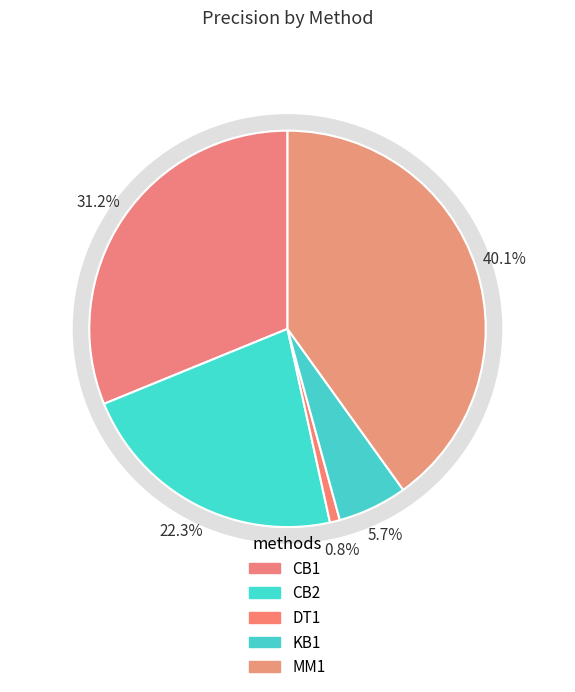

True or false: KB1 accounts for 20% of the total.

False